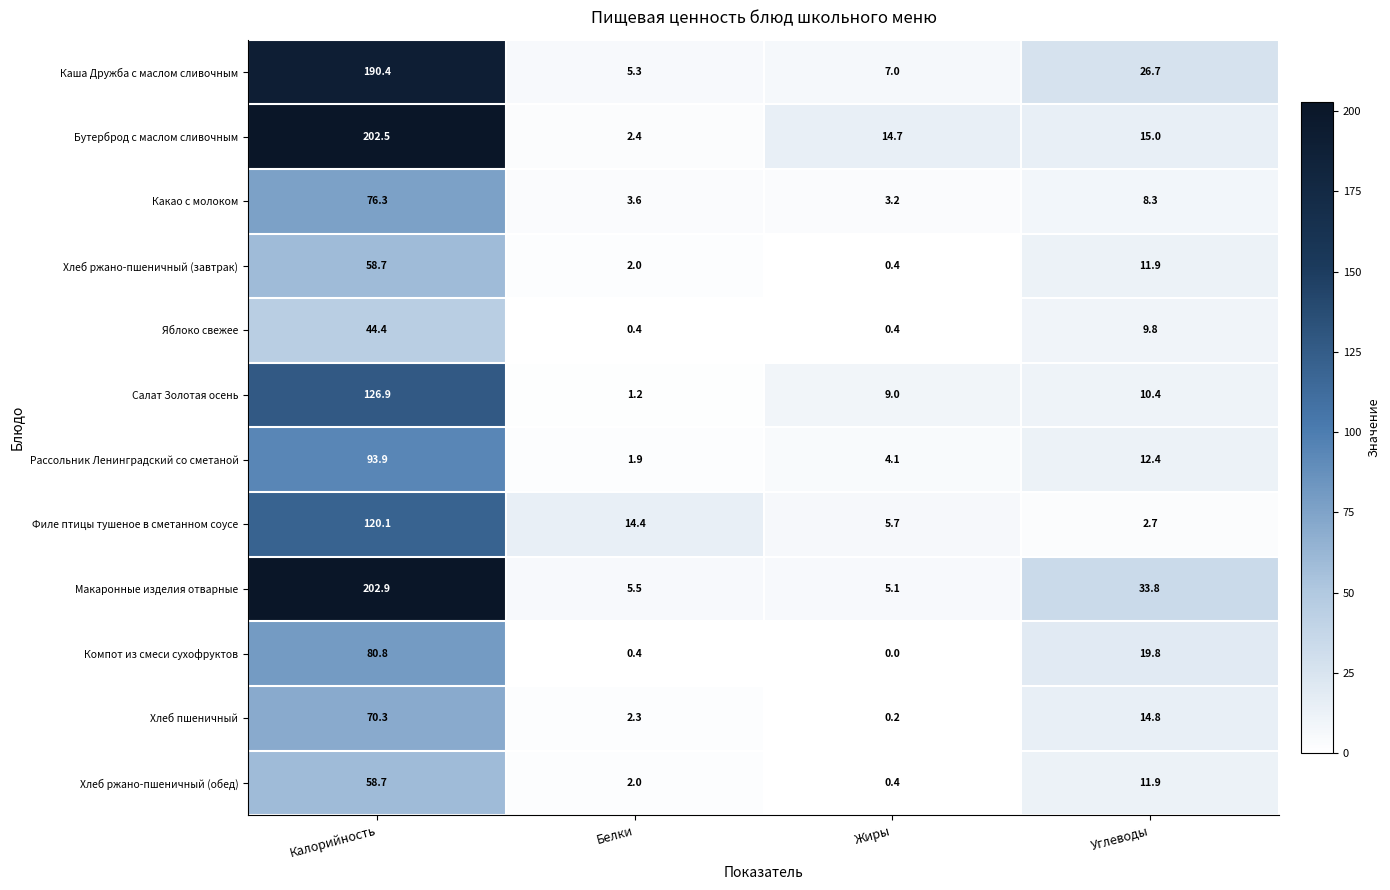

True or false: Филе птицы тушеное в сметанном соусе has a value of 22.3 at Белки.

False